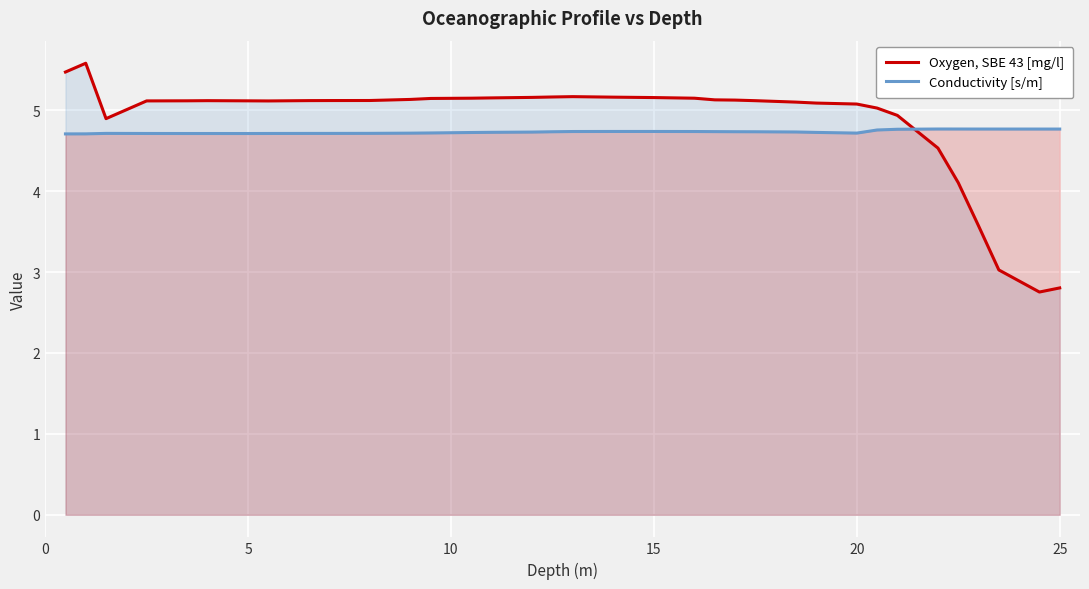

Is it true that Oxygen, SBE 43 [mg/l] equals 2.8 at 5?

False